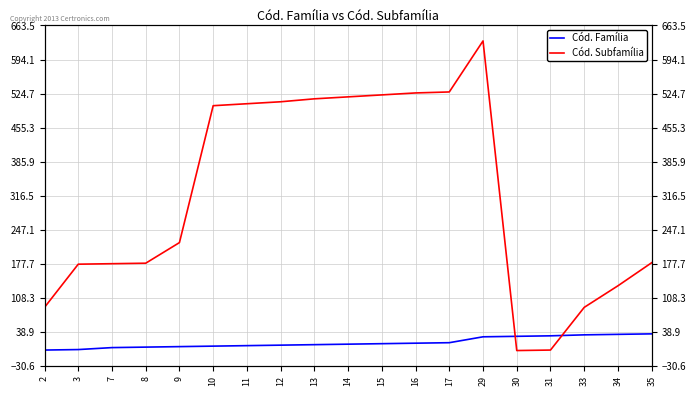

Reading right to left, transcribe all the data shown in this chart.

Cód. Família: 35=35	34=34	33=33	31=31	30=30	29=29	17=17	16=16	15=15	14=14	13=13	12=12	11=11	10=10	9=9	8=8	7=7	3=3	2=2
Cód. Subfamília: 35=180	34=133	33=89	31=2	30=1	29=632	17=528	16=526	15=522	14=518	13=514	12=508	11=504	10=500	9=221	8=179	7=178	3=177	2=89